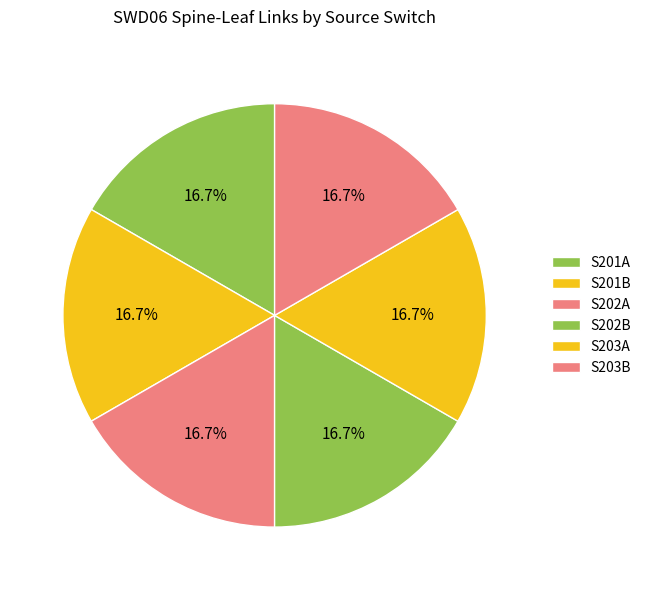

To the nearest percent, what percentage of the pie is S202A?

17%